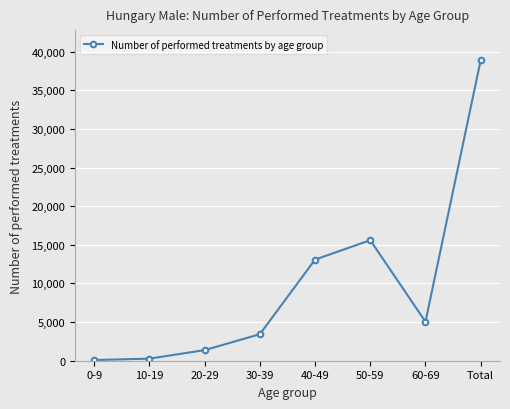

At which category does the chart reach its peak across all series?

Total